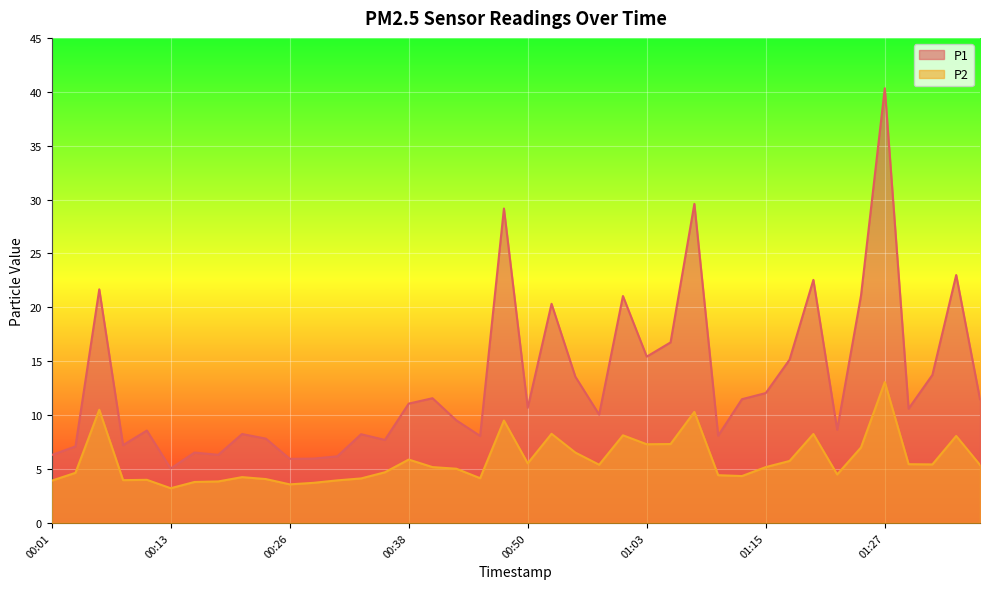

How many categories are shown in the chart?

40